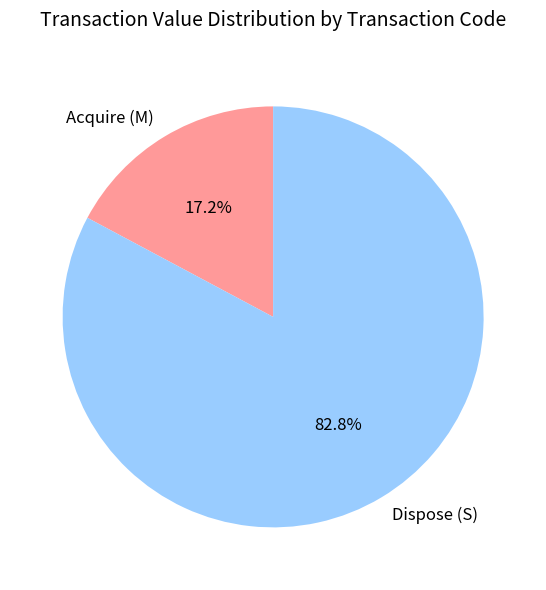

Which slice represents more than half of the pie?

Dispose (S)